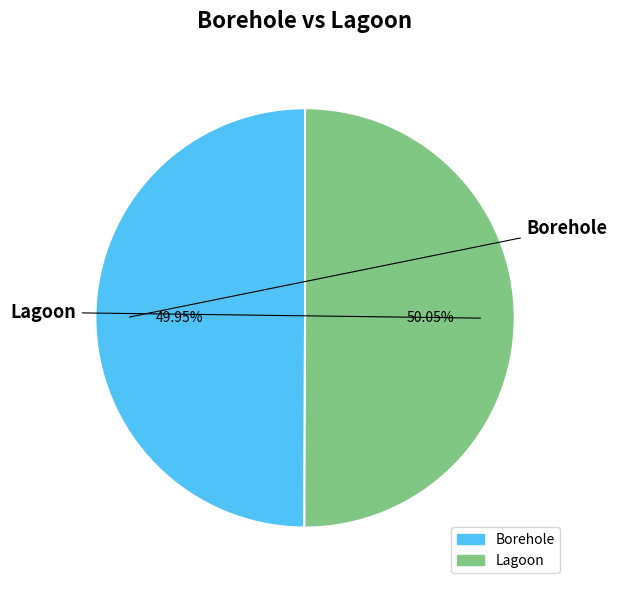

Approximately how many times larger is the value at Lagoon compared to Borehole?

1.0